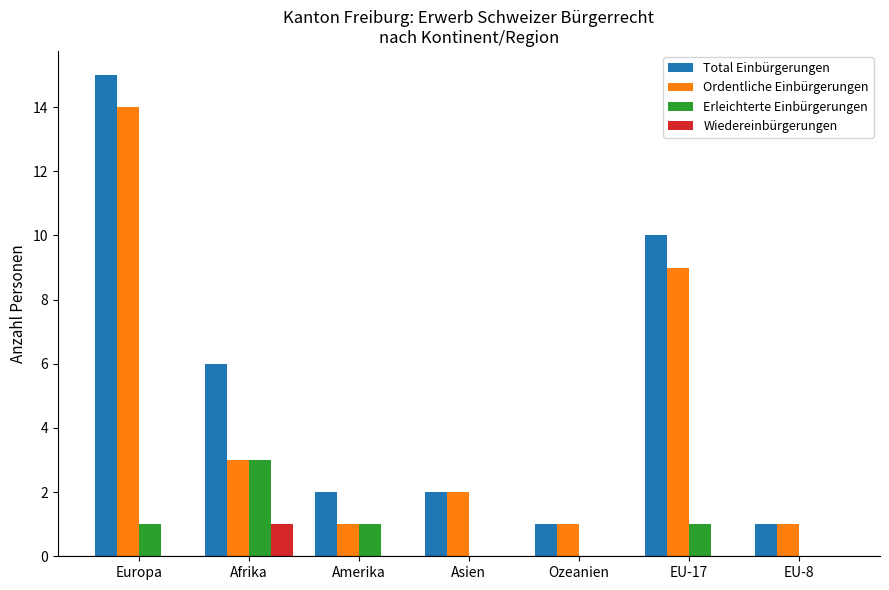

Is the value of Wiedereinbürgerungen at Asien greater than the value of Total Einbürgerungen at Ozeanien?

No